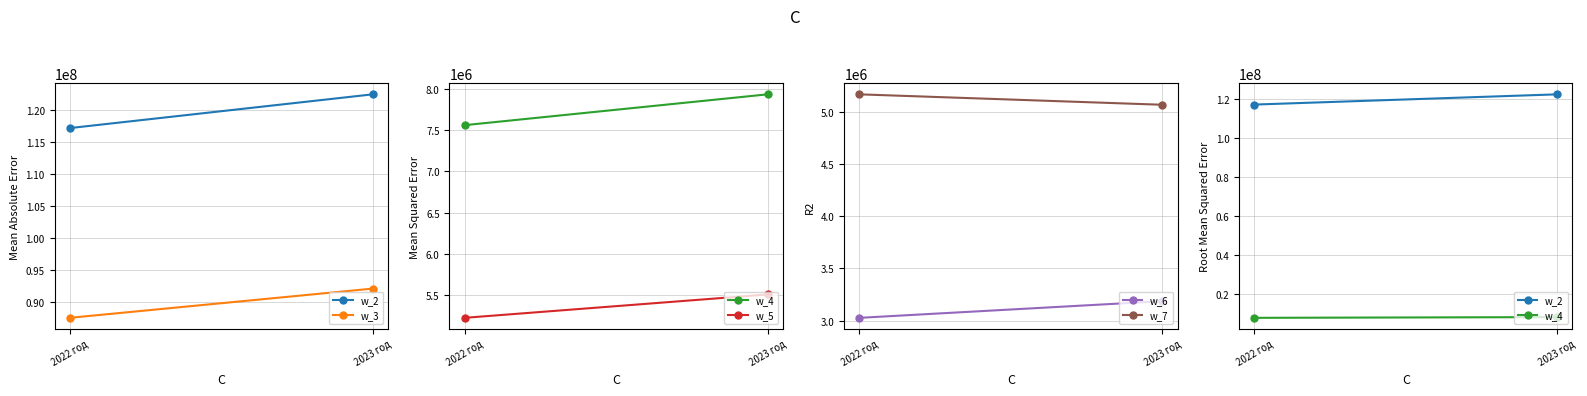

What is the total value across all series at 2023 год?

236273440